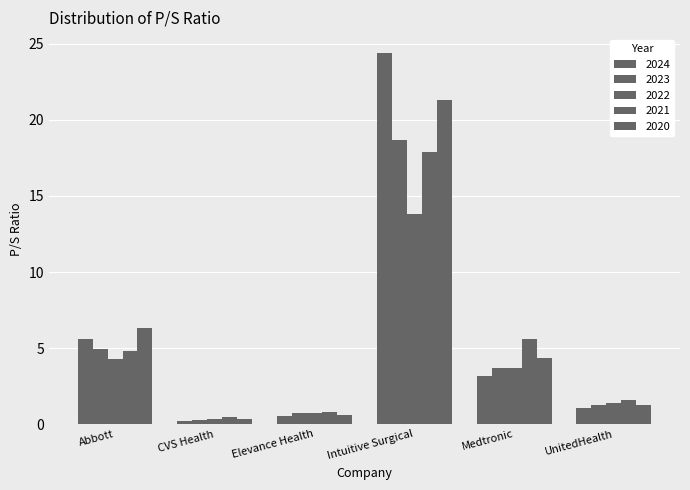

How many bars are there in total?

30